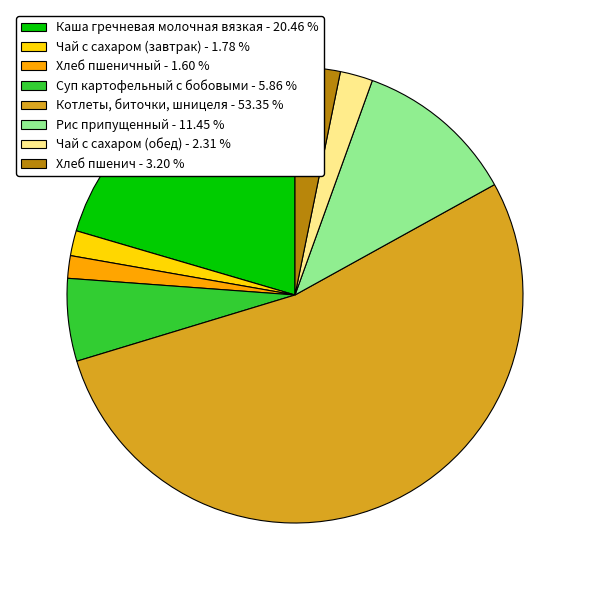

Do Чай с сахаром (завтрак) - 1.78 % and Каша гречневая молочная вязкая - 20.46 % together represent more than half of the pie?

No